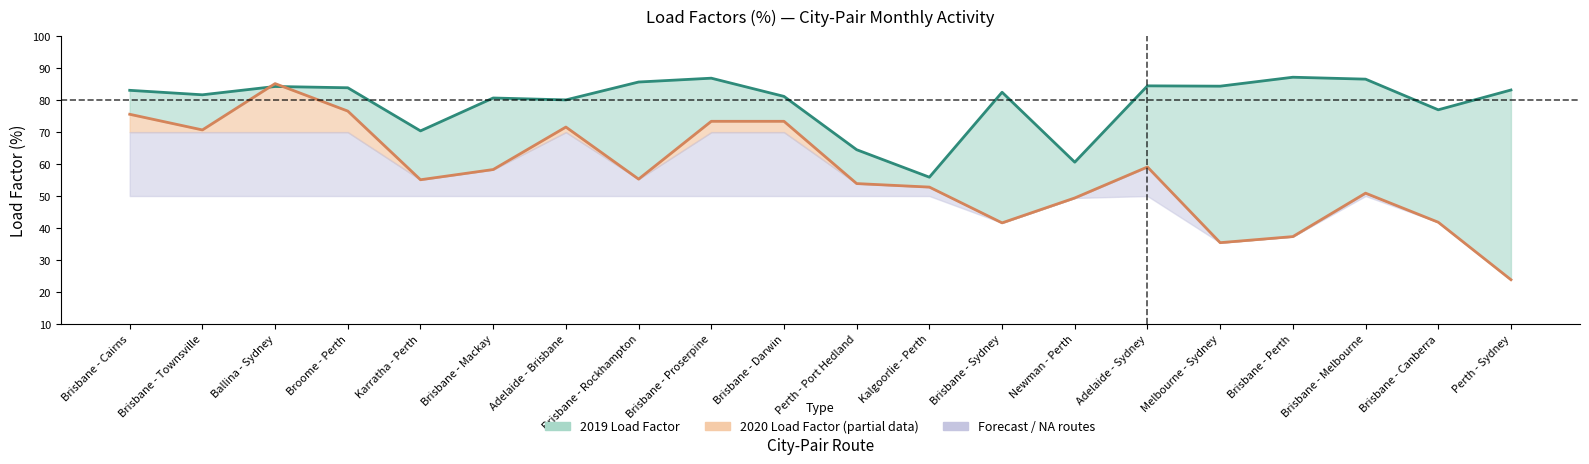

What is the sum of all 2020 Load Factor values?

1141.2